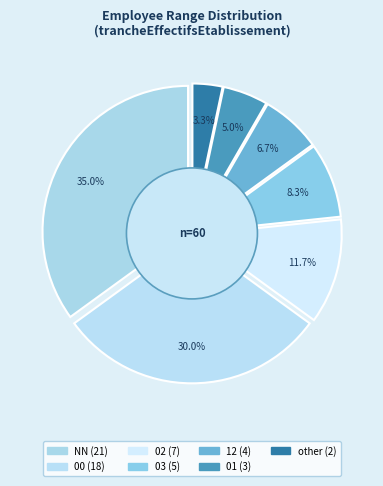

True or false: NN accounts for 35% of the total.

True